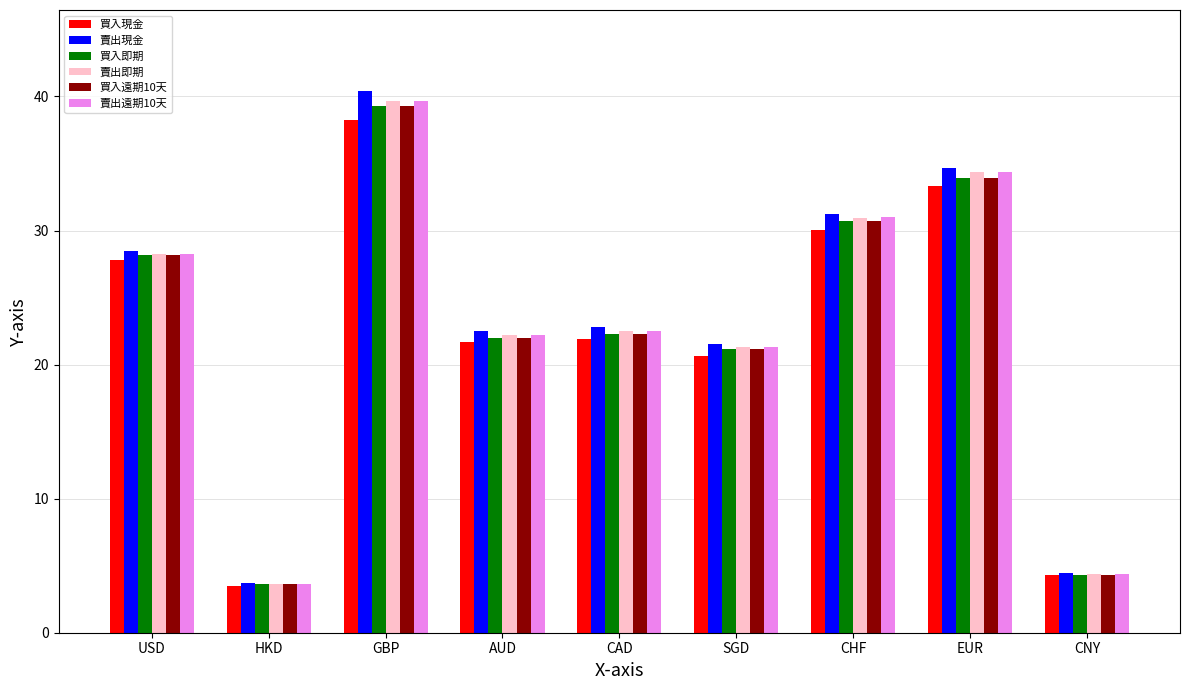

What is the spread (max minus min) of values at GBP?

2.1